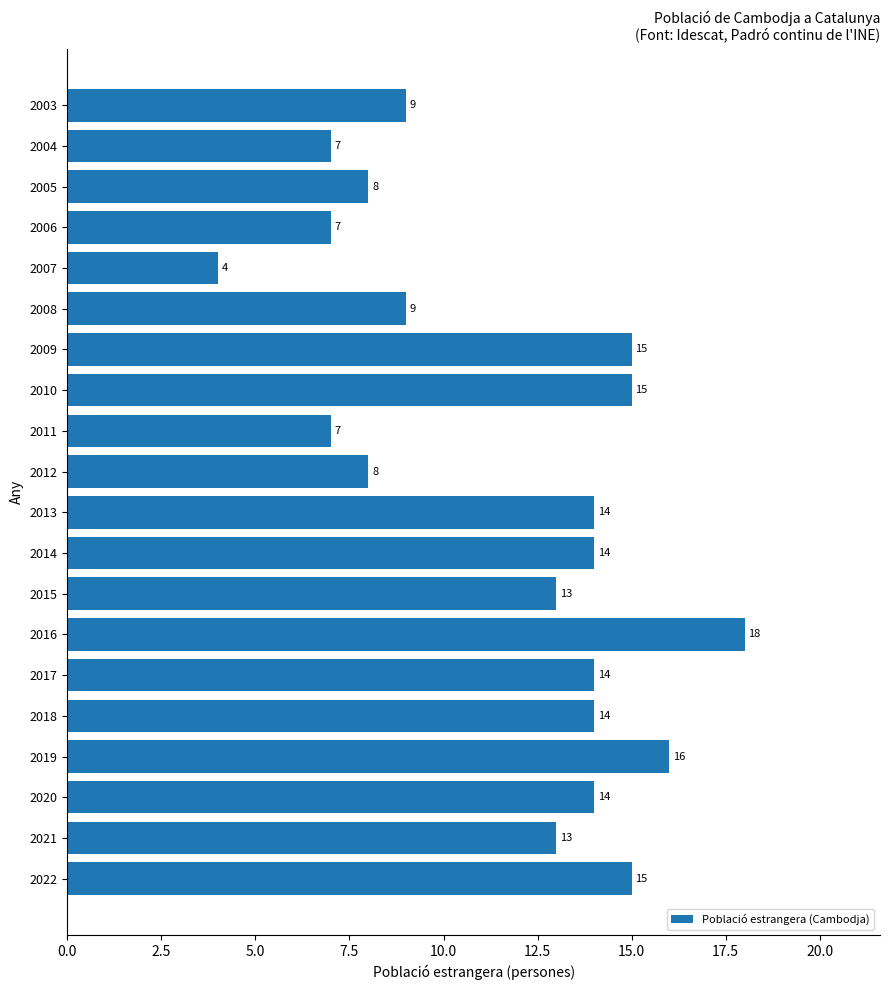

Does the chart contain stacked bars?

No